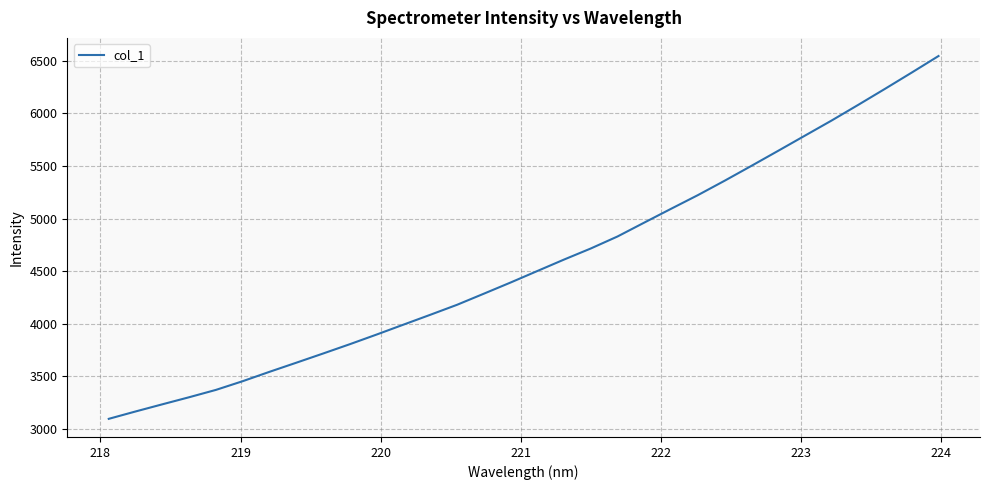

What is the smallest value displayed?

3093.7